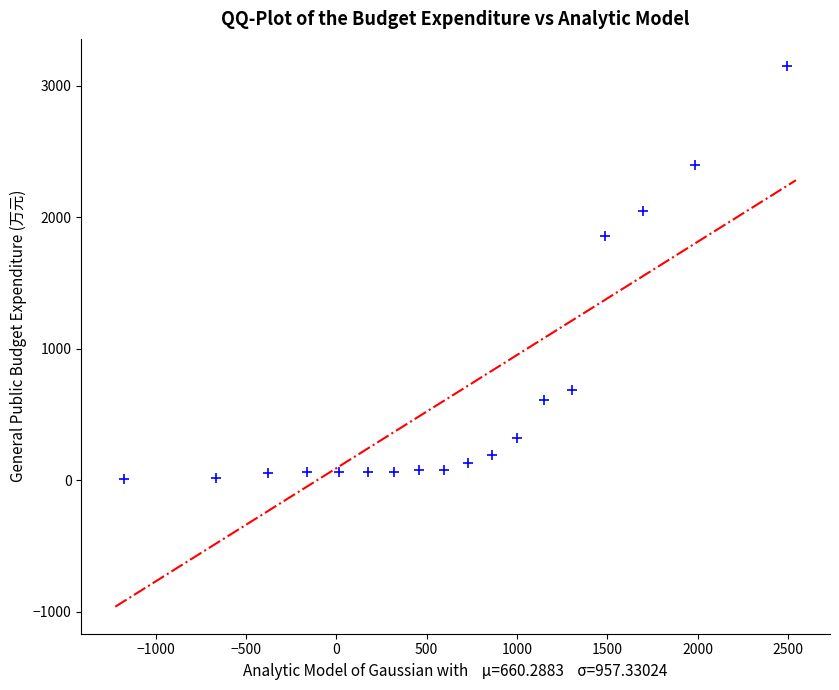

What is the range of X values (max minus min)?

3665.6